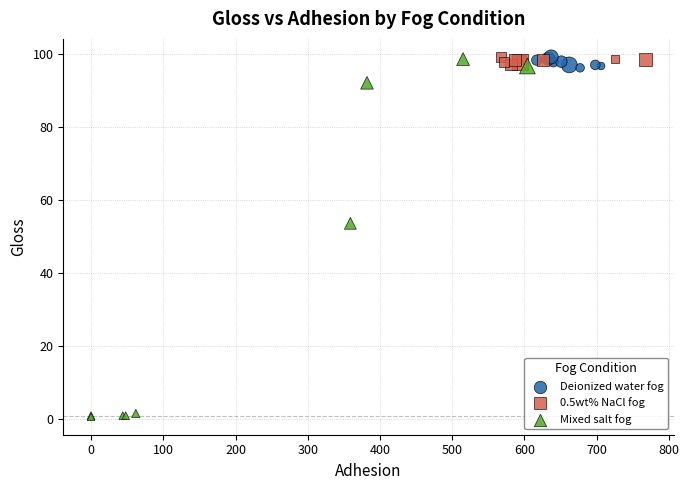

Which series contains the lowest Y value?

Mixed salt fog